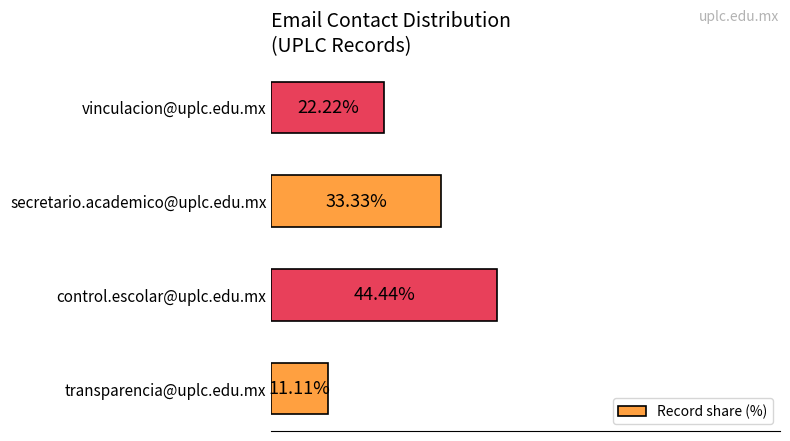

Where is the data nearest to the value 27?

vinculacion@uplc.edu.mx